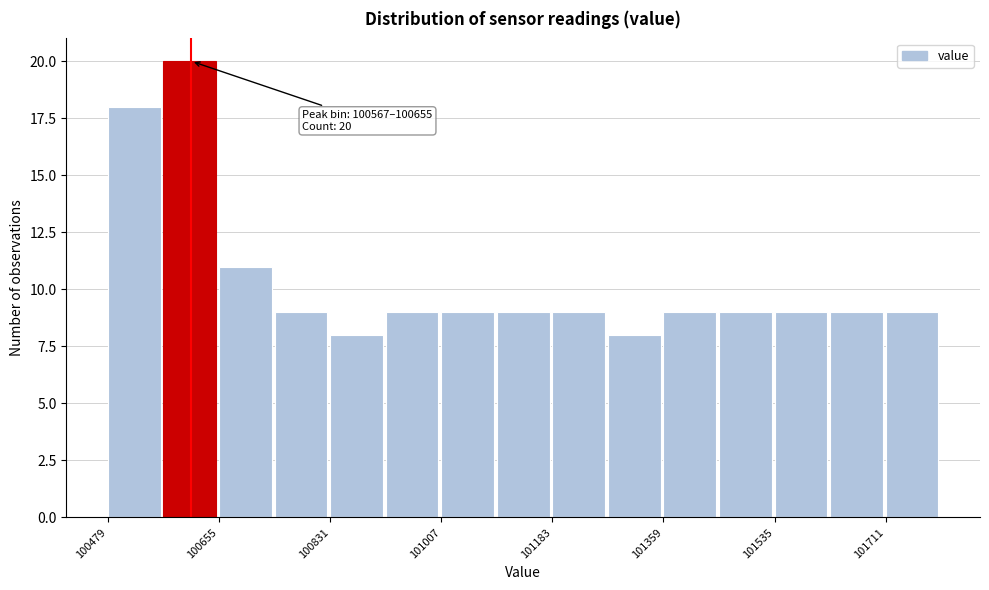

Which range on the x-axis has the tallest bar?

100560 to 100660